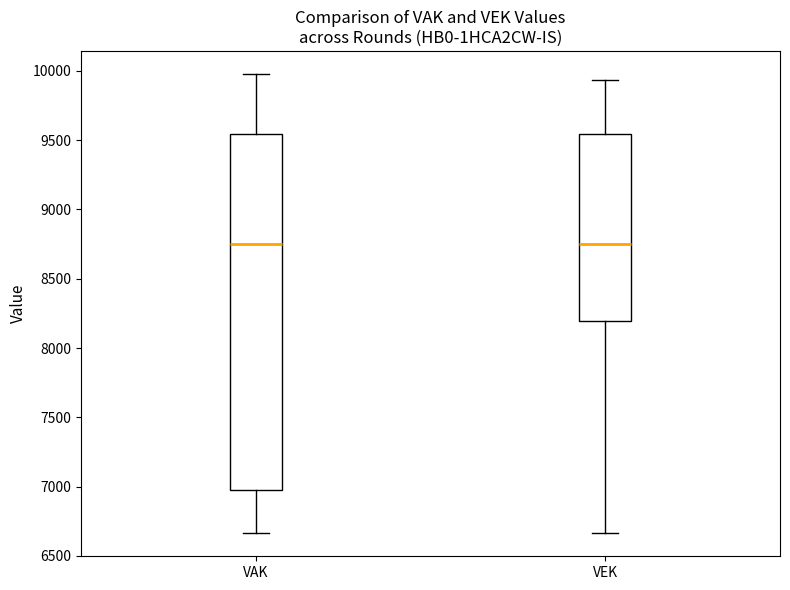

Where is the upper edge of the box for VEK on the y-axis? The values are not printed on the chart, so give them approximately, as read against the axis.

9550